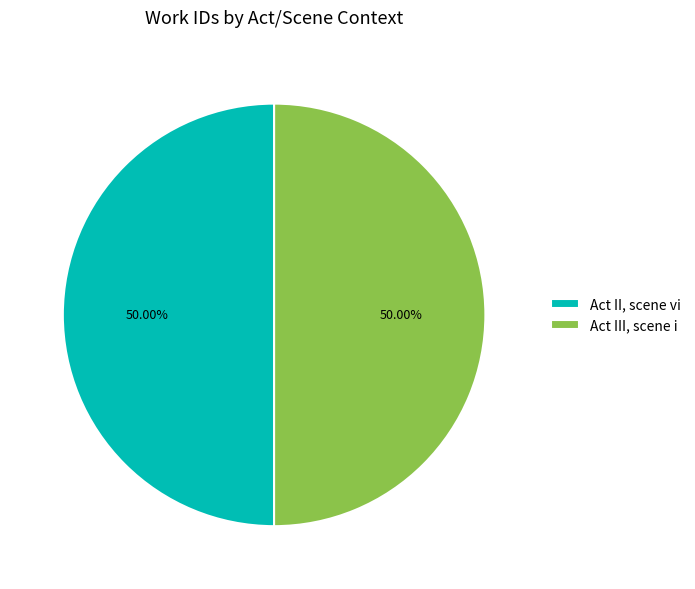

Combined, do Act II, scene vi and Act III, scene i account for over 50%?

Yes